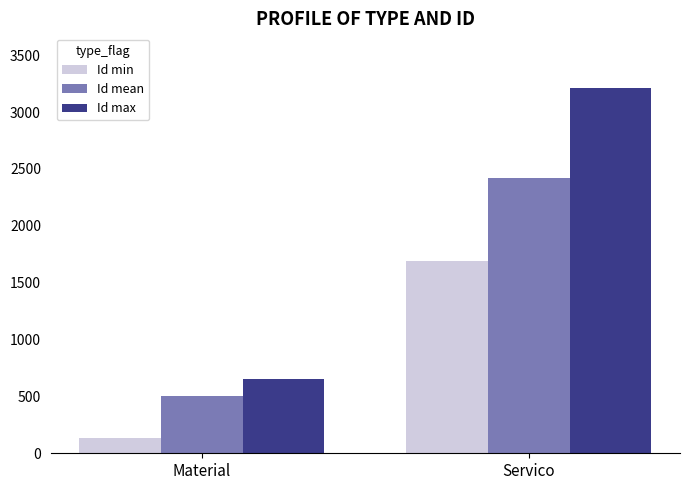

Read the Id max value at Material, to the nearest 10.

660